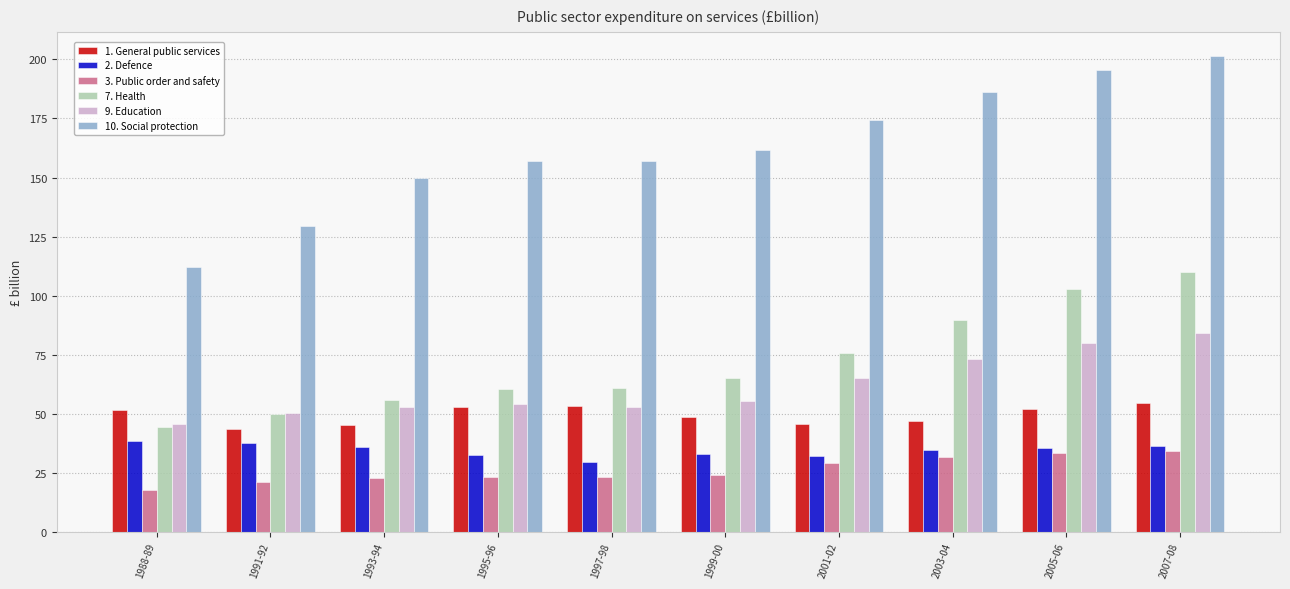

What are all the series names shown in the legend?

1. General public services, 2. Defence, 3. Public order and safety, 7. Health, 9. Education, 10. Social protection